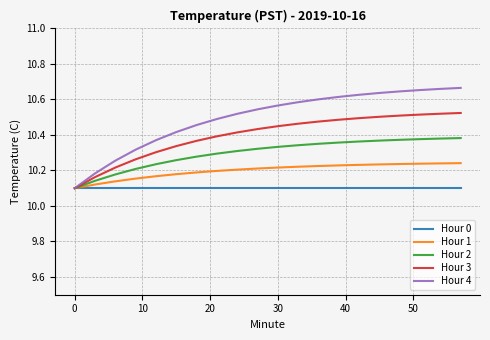

Which series has the widest spread of values?

Hour 4